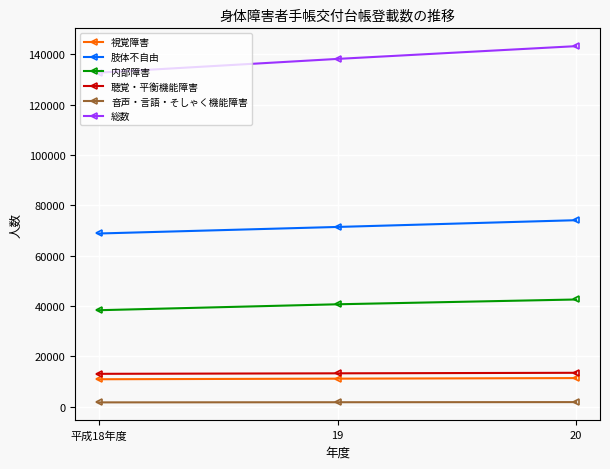

Is the value of 総数 at 平成18年度 greater than the value of 聴覚・平衡機能障害 at 20?

Yes